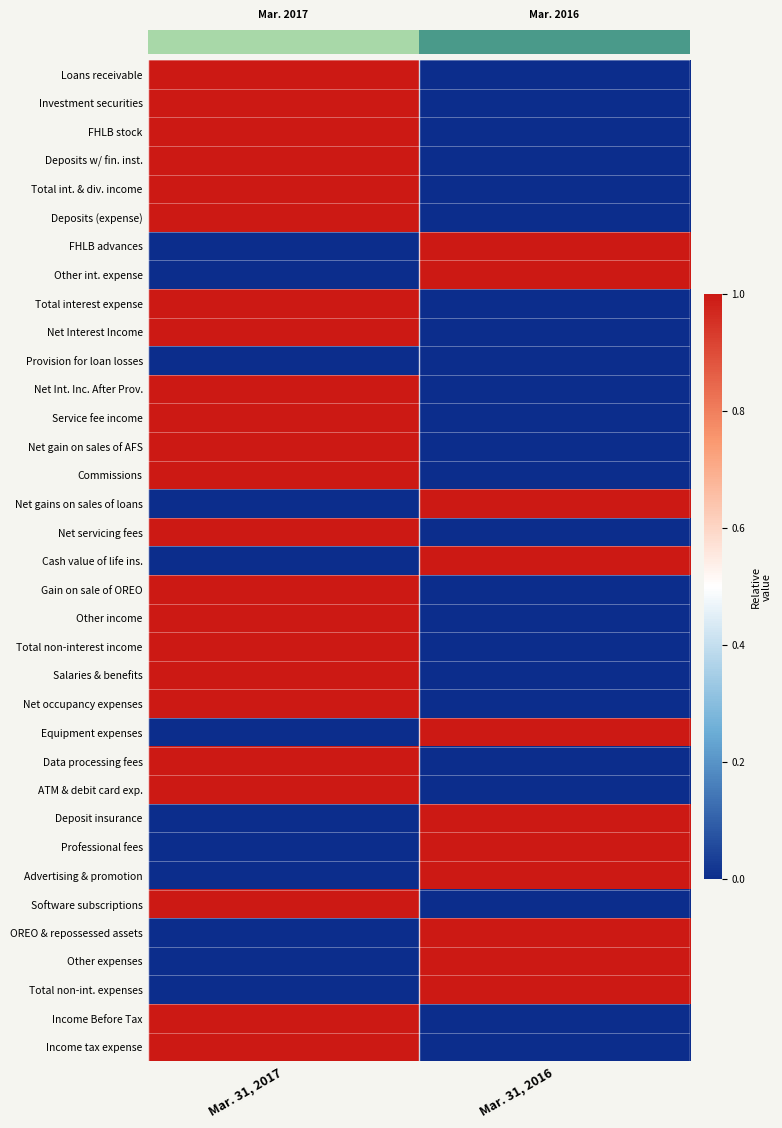

Where is Loans receivable nearest to the value 0?

Mar. 31, 2016